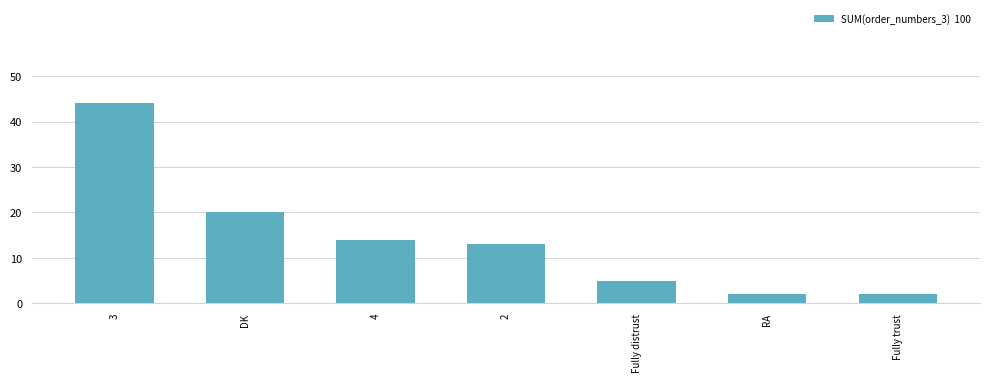

Where is the data nearest to the value 23?

DK